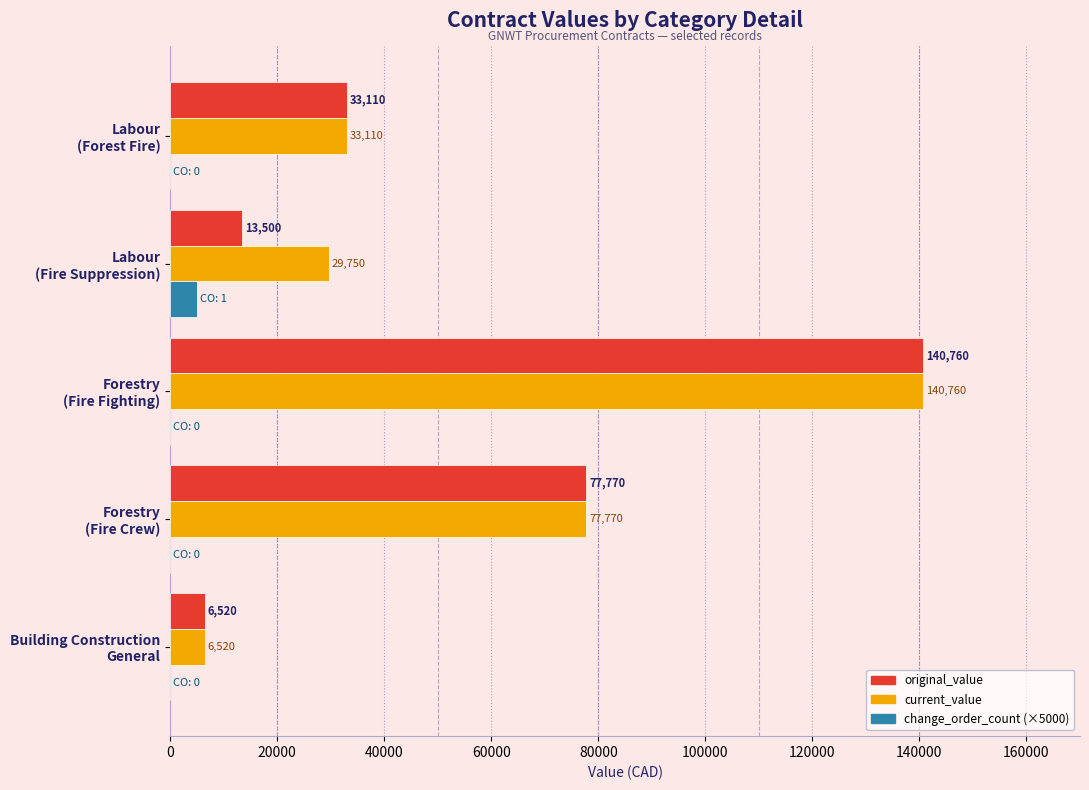

What is the greatest value displayed?

140760.0